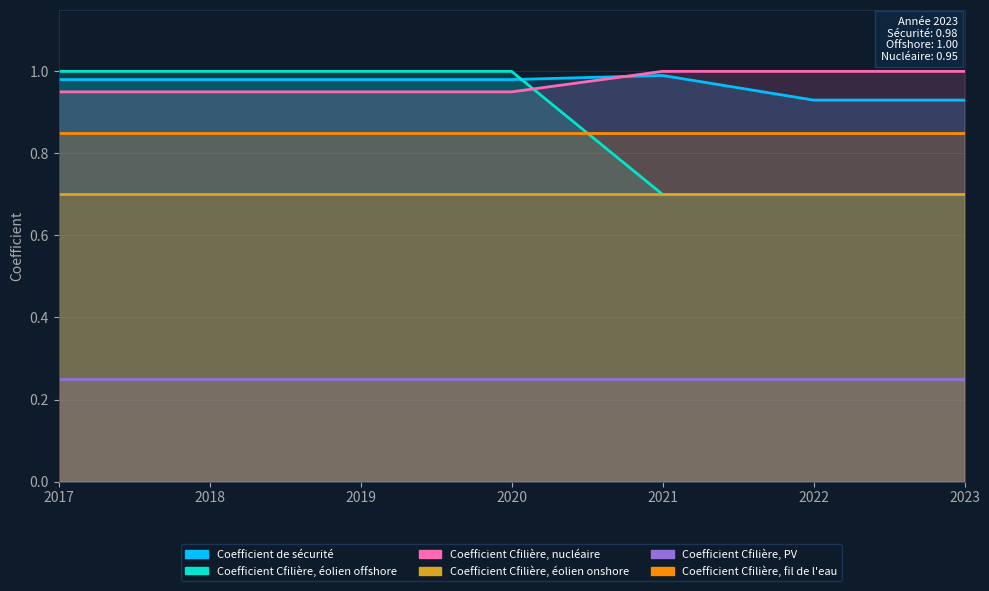

Where do Coefficient Cfilière, nucléaire and Coefficient Cfilière, éolien offshore first cross each other?

2020 and 2021